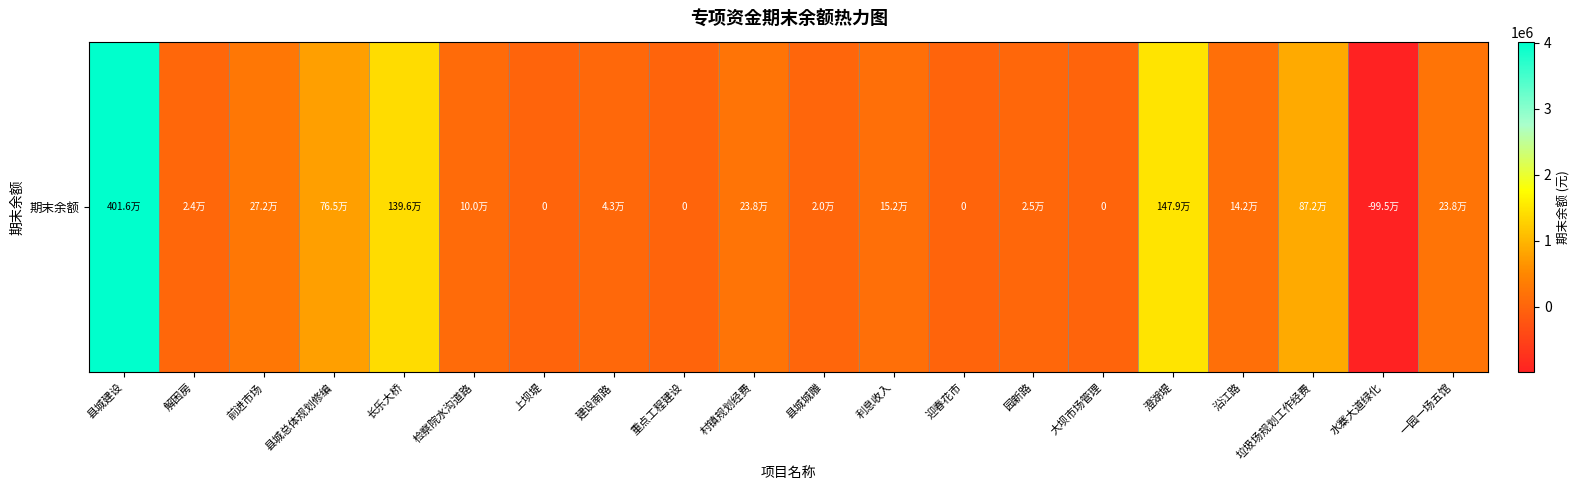

How many categories are shown in the chart?

20